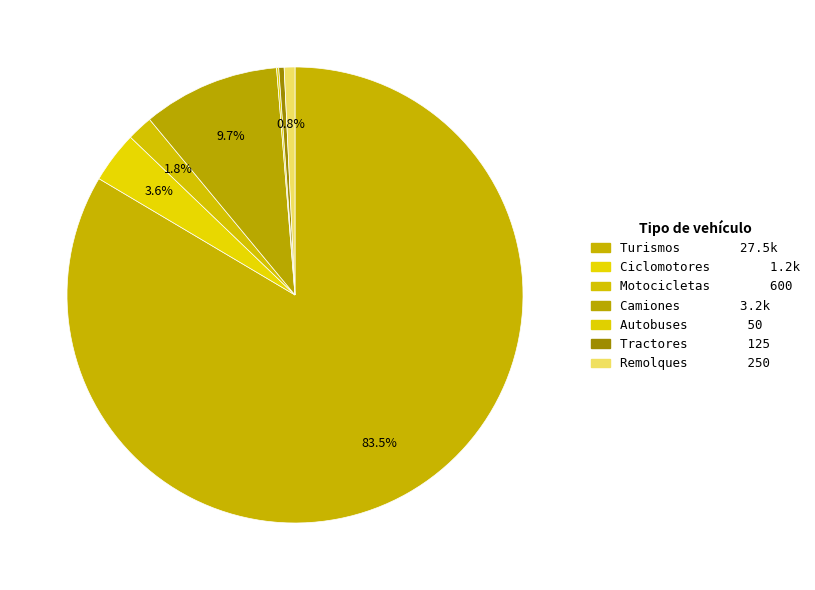

To the nearest percent, what percentage of the pie is Ciclomotores?

4%